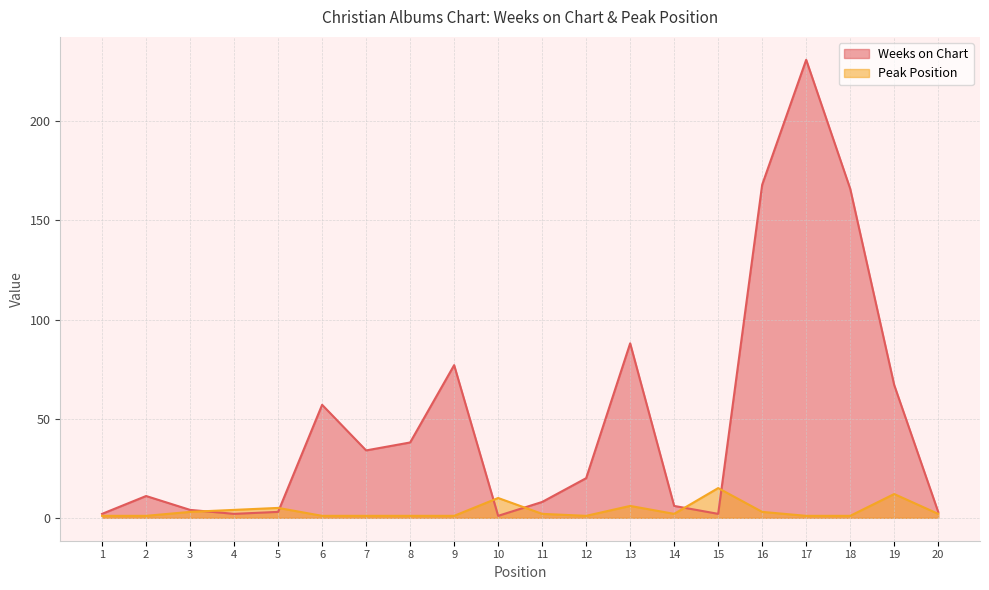

How many lines are shown in the chart?

2